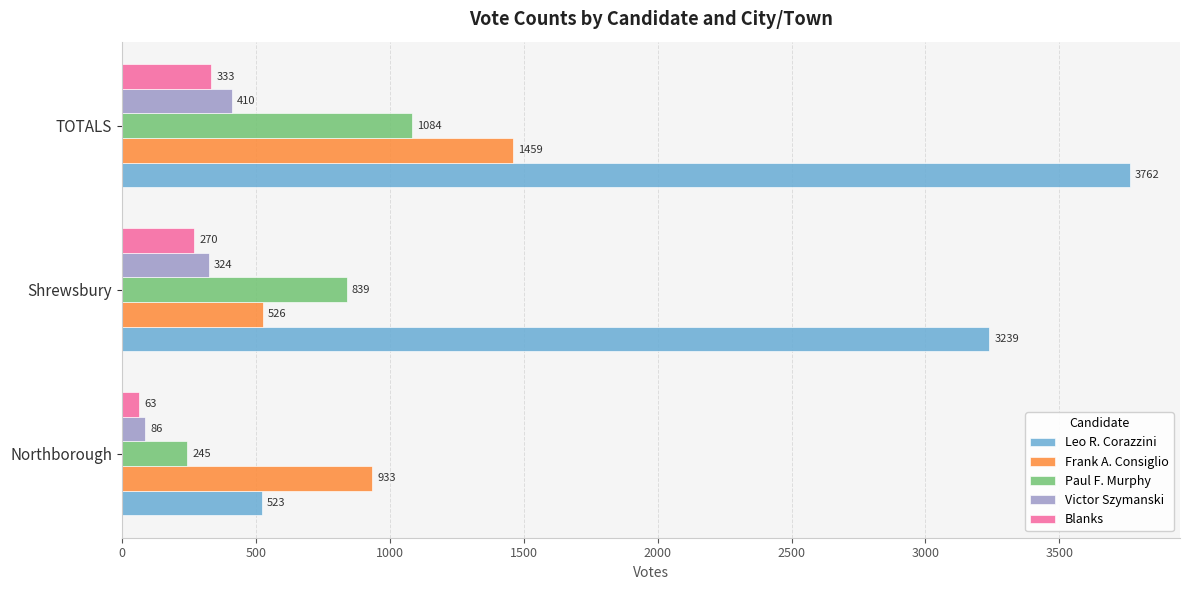

At which category is the sum across all series the highest?

TOTALS